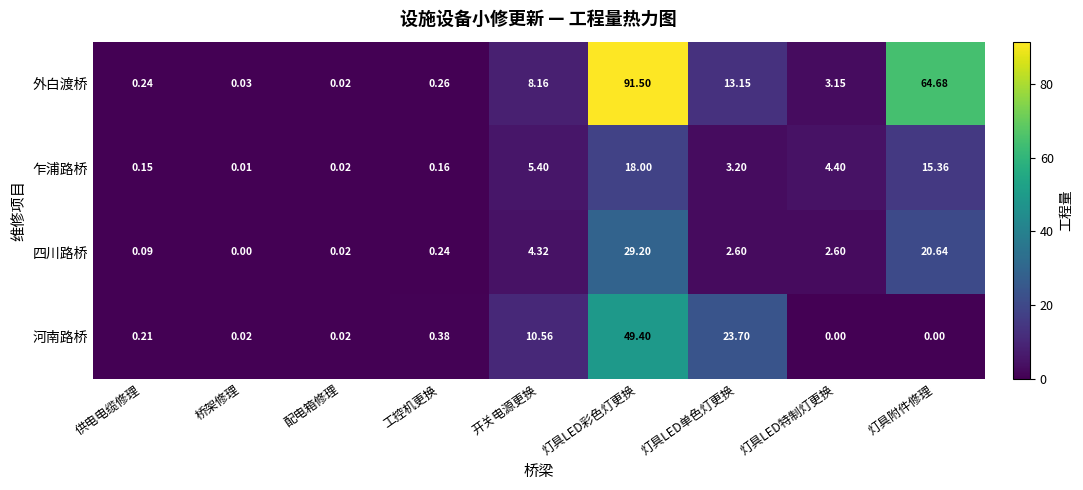

At which category is the sum across all series the highest?

灯具LED彩色灯更换